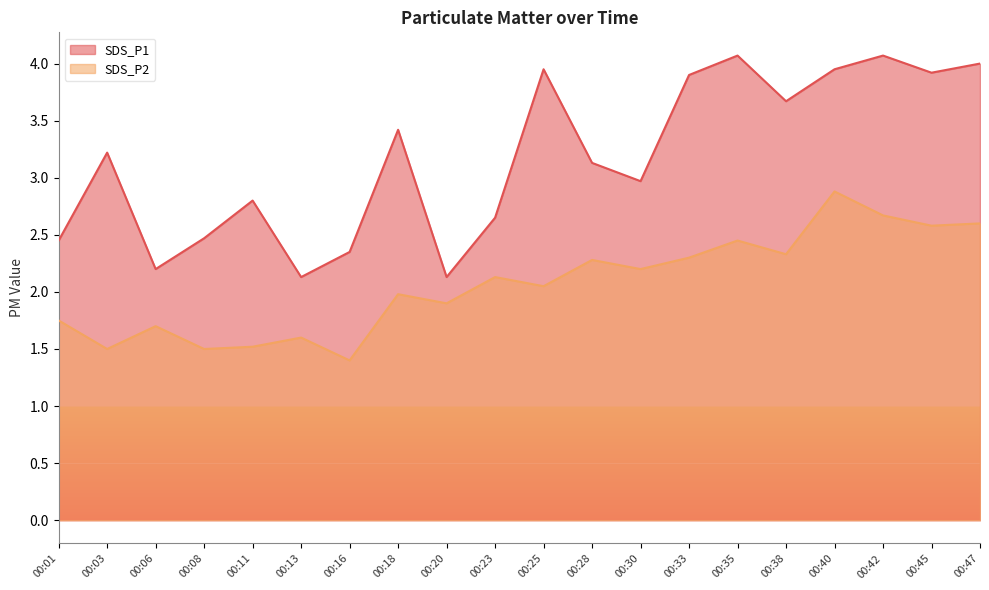

At how many categories does at least one series exceed 2?

20